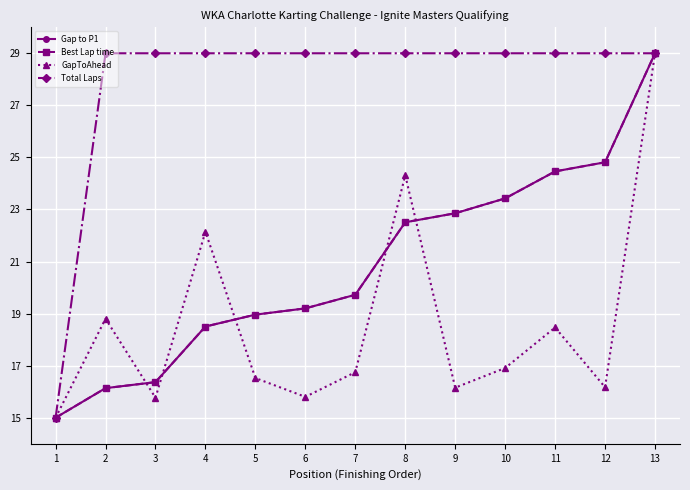

What is the total value across all series at 6?

83.2